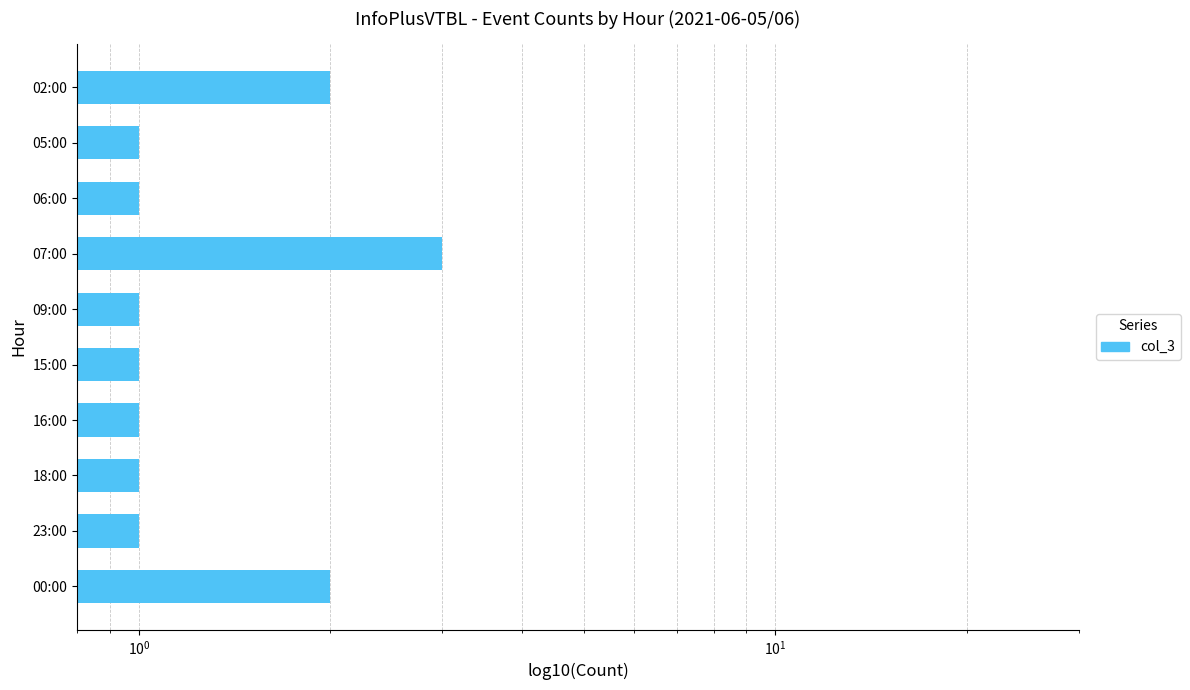

Read the value at 18:00.

1